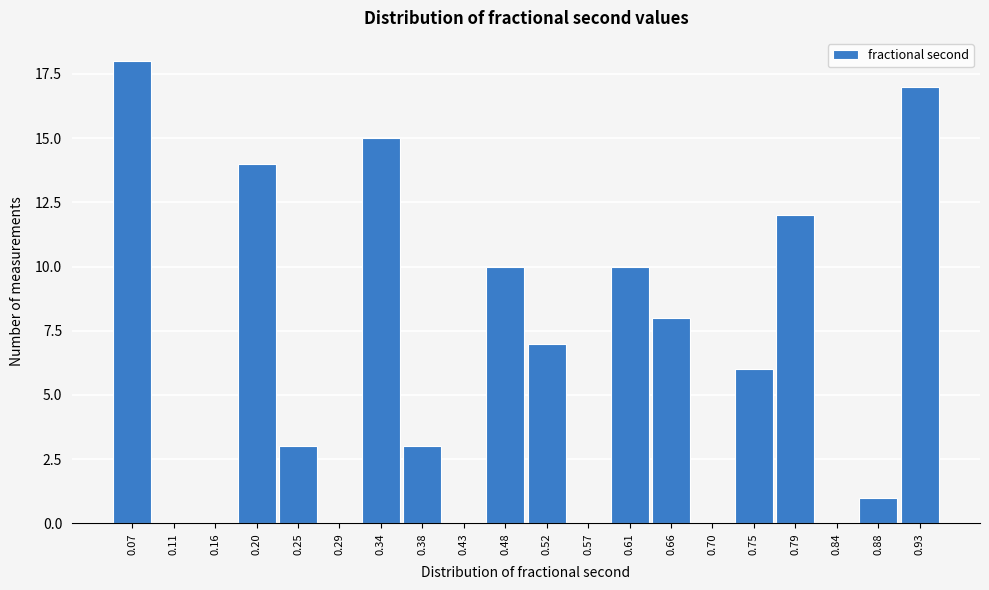

Reading left to right, extract all data points from this chart.

0.07=18	0.11=0	0.16=0	0.20=14	0.25=3	0.29=0	0.34=15	0.38=3	0.43=0	0.48=10	0.52=7	0.57=0	0.61=10	0.66=8	0.70=0	0.75=6	0.79=12	0.84=0	0.88=1	0.93=17